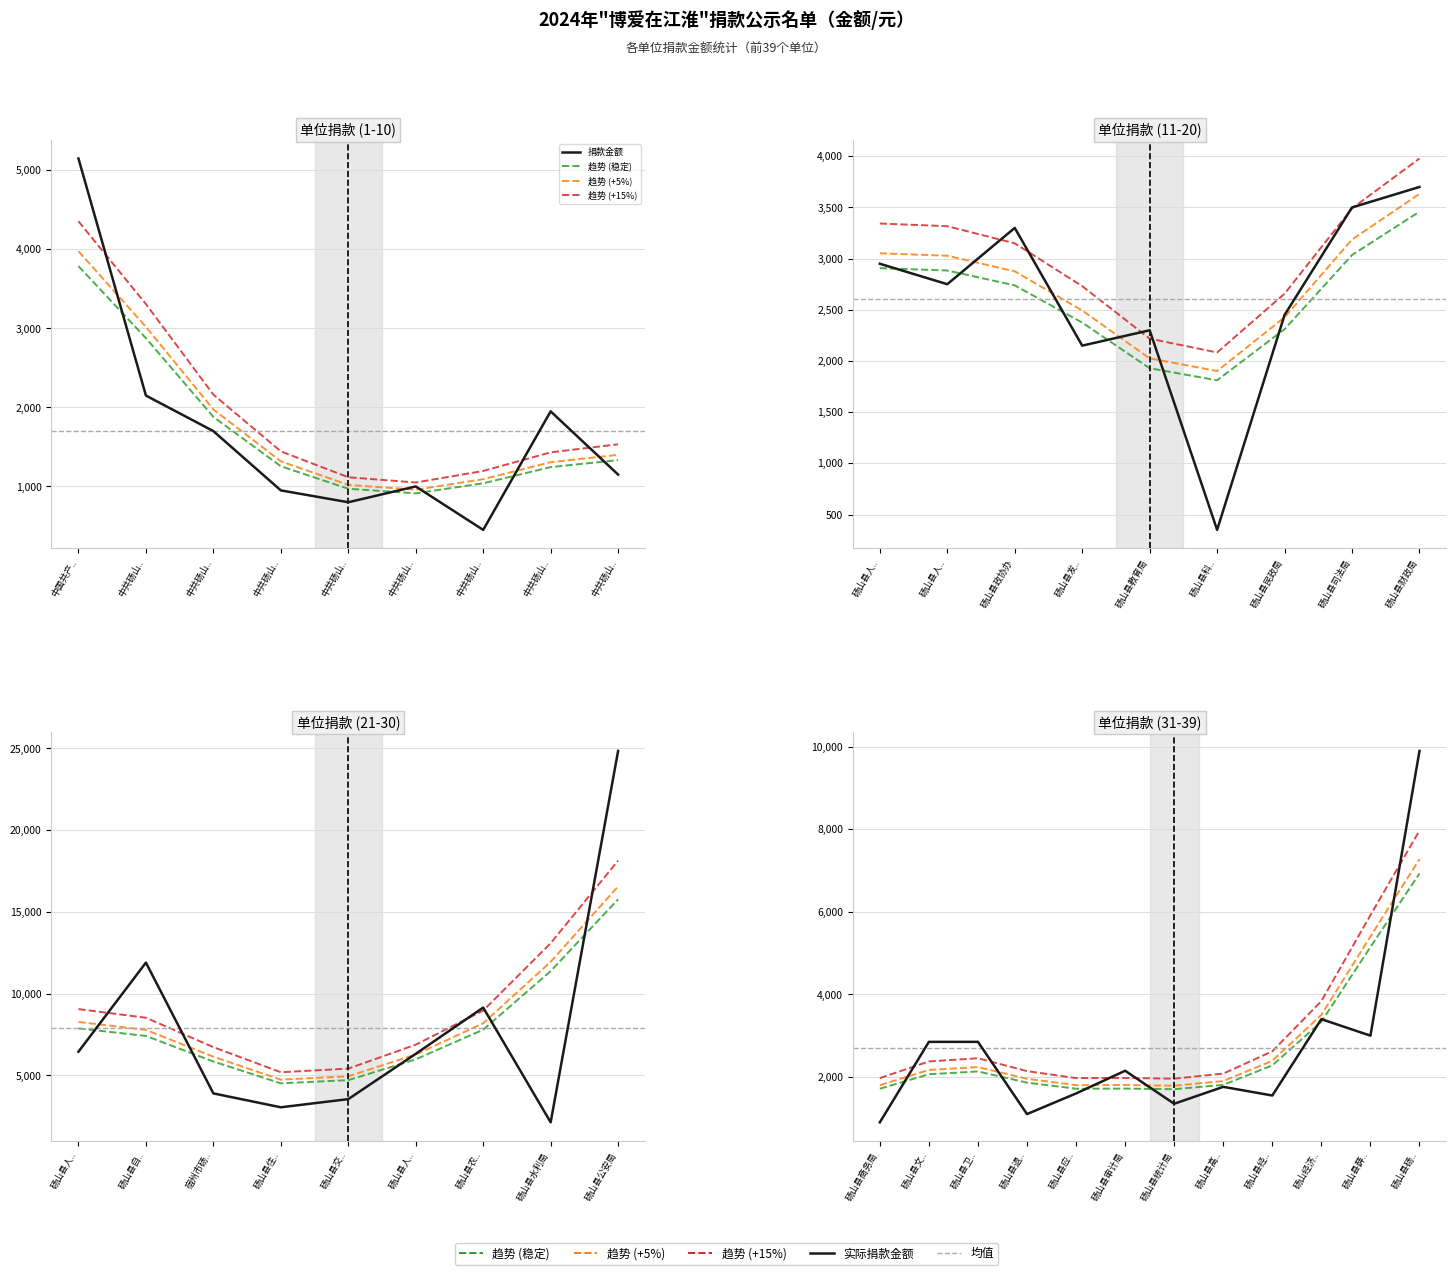

True or false: 趋势 (+5%) and 趋势 (+15%) cross at least once.

False